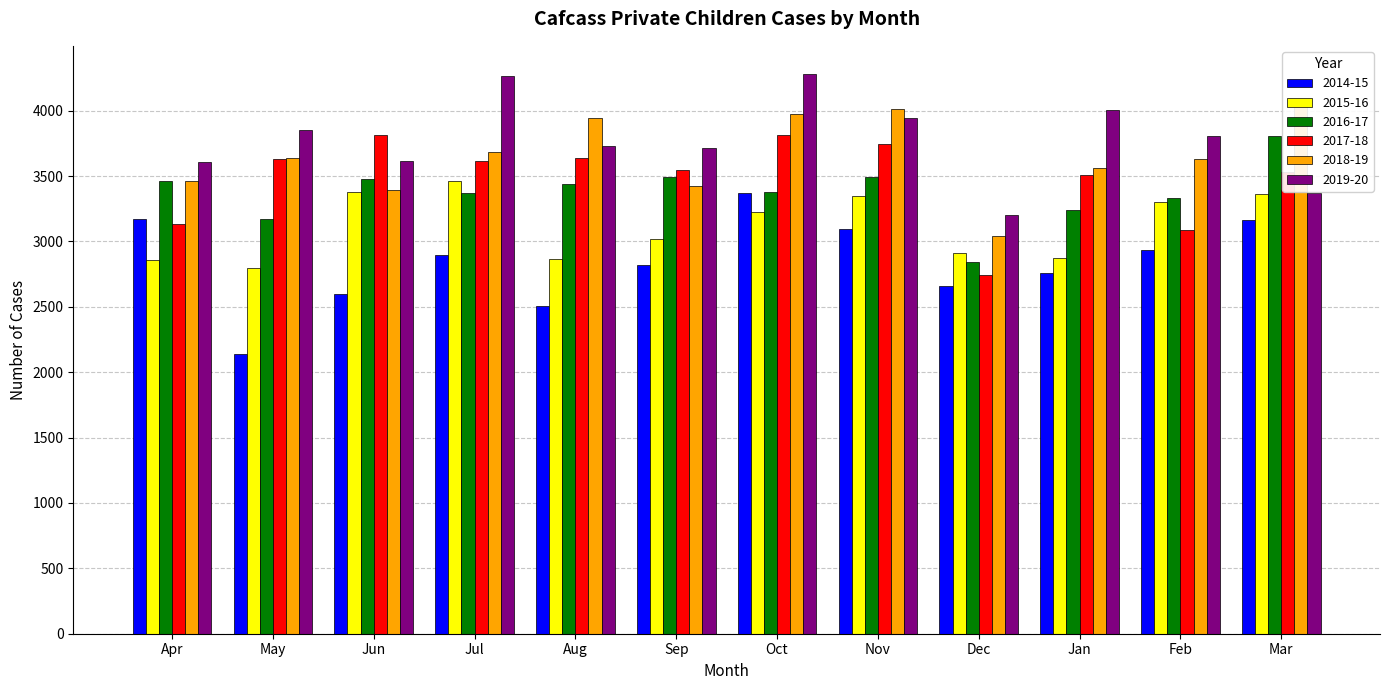

Reading left to right, what are all the values shown in this chart?

2014-15: 3169	2141	2598	2897	2506	2820	3372	3093	2659	2760	2933	3166
2015-16: 2855	2798	3381	3463	2869	3016	3223	3350	2911	2877	3303	3364
2016-17: 3465	3168	3481	3372	3437	3495	3378	3492	2842	3239	3329	3810
2017-18: 3131	3630	3815	3615	3640	3549	3814	3746	2742	3508	3090	3528
2018-19: 3463	3635	3393	3683	3947	3425	3978	4013	3041	3560	3631	4060
2019-20: 3610	3852	3619	4265	3731	3717	4282	3943	3204	4008	3806	3374